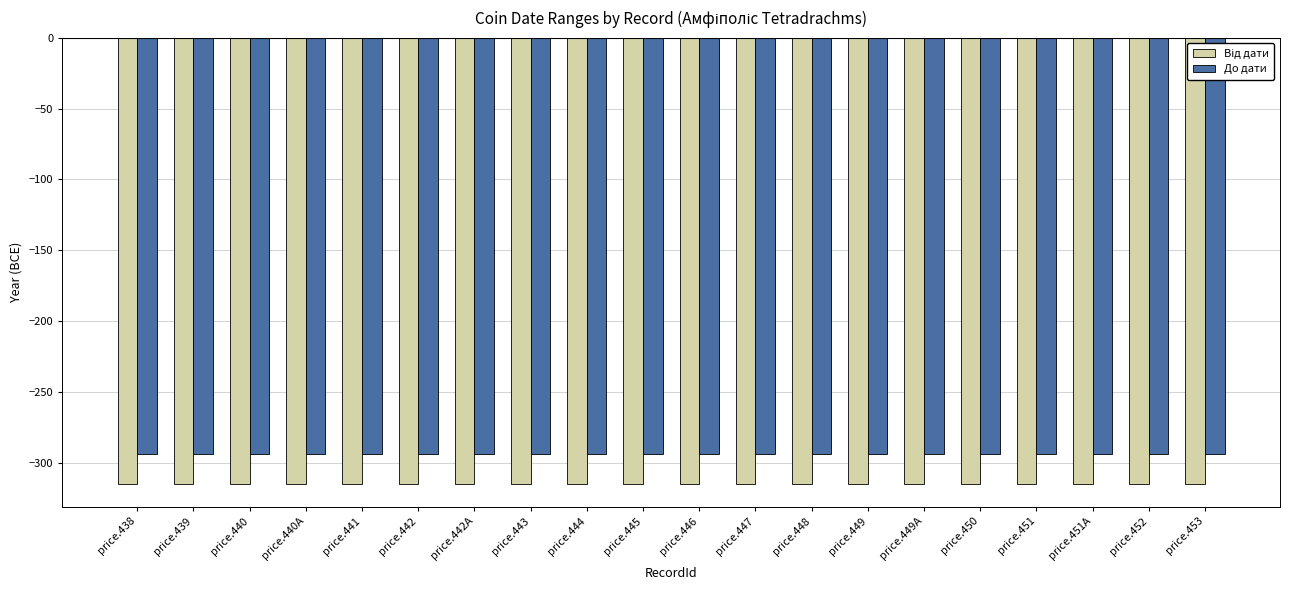

What is the spread (max minus min) of values at price.449?

21